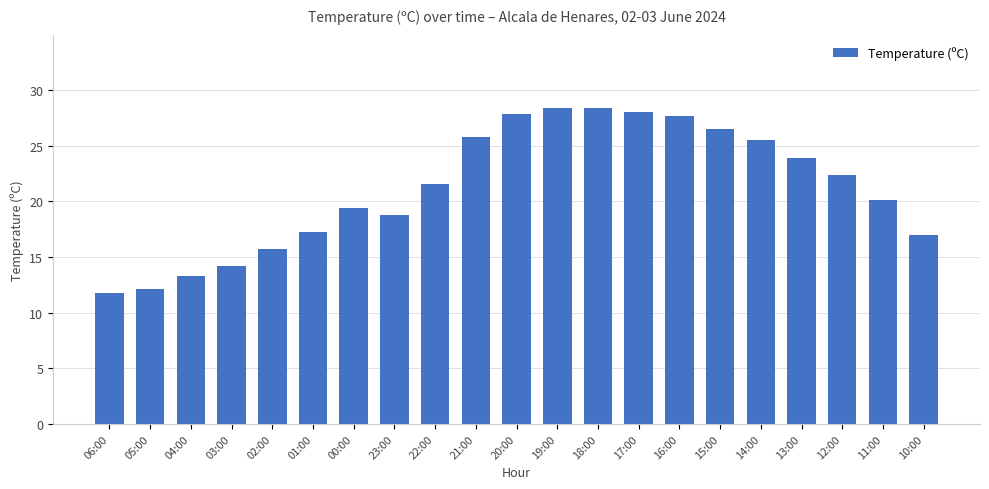

What is the change in value from 18:00 to 12:00?

-6.0